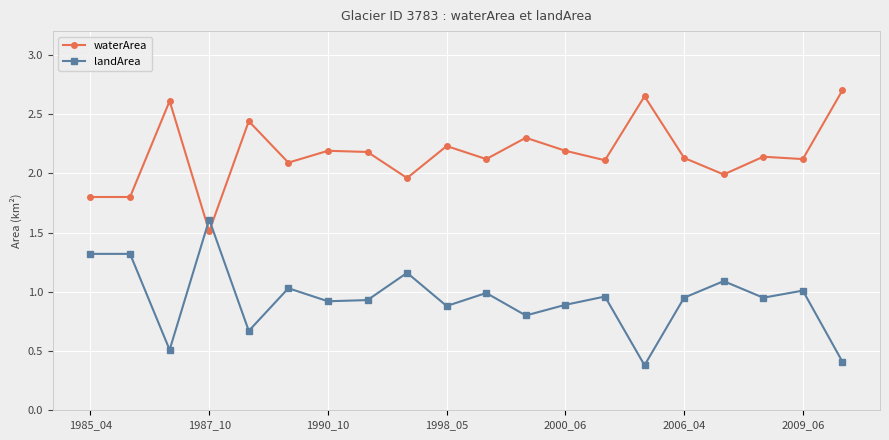

Which series has the largest total across all categories?

waterArea